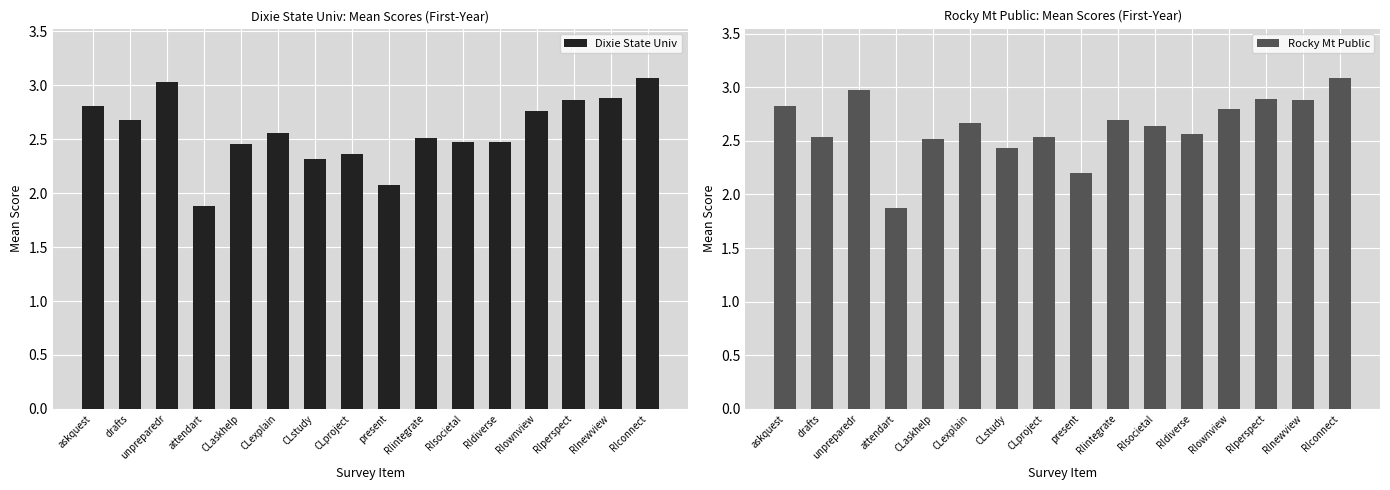

Between RIownview and askquest, which is larger?

askquest